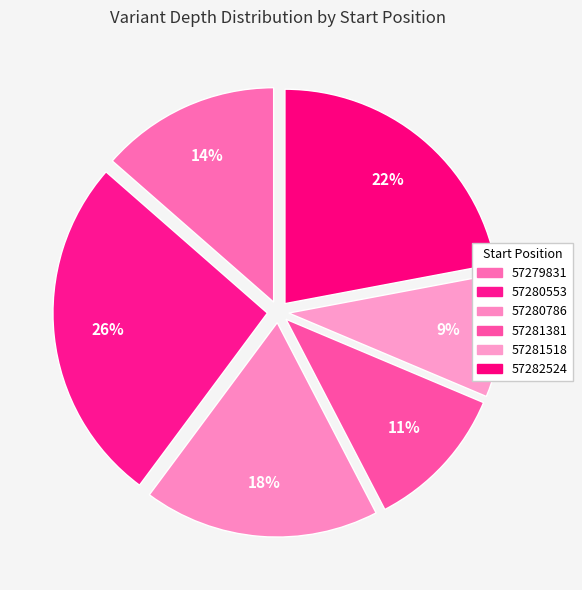

Is it true that 57279831 is 2% of the pie?

False